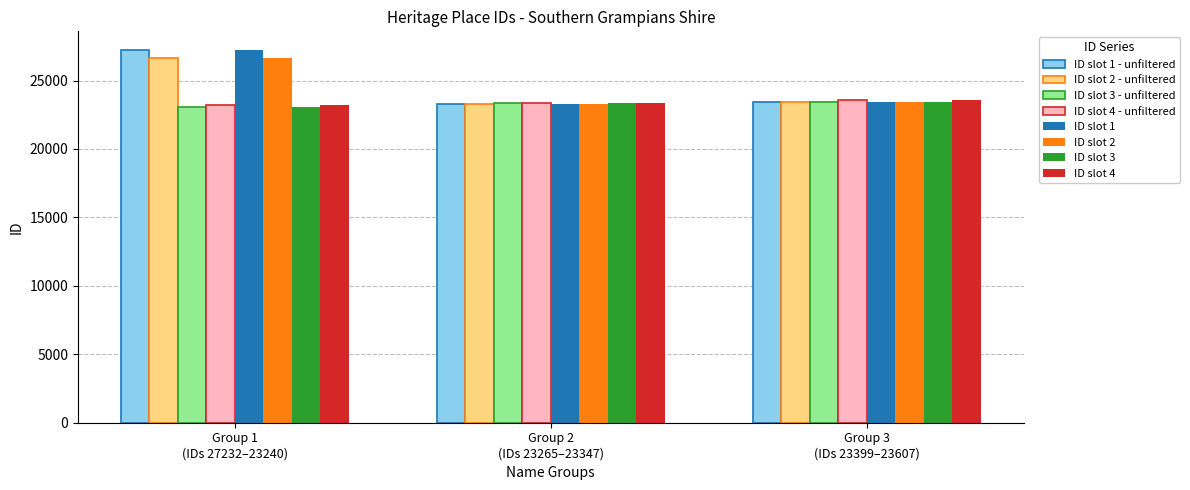

What is the sum of all ID slot 3 - unfiltered values?

69819